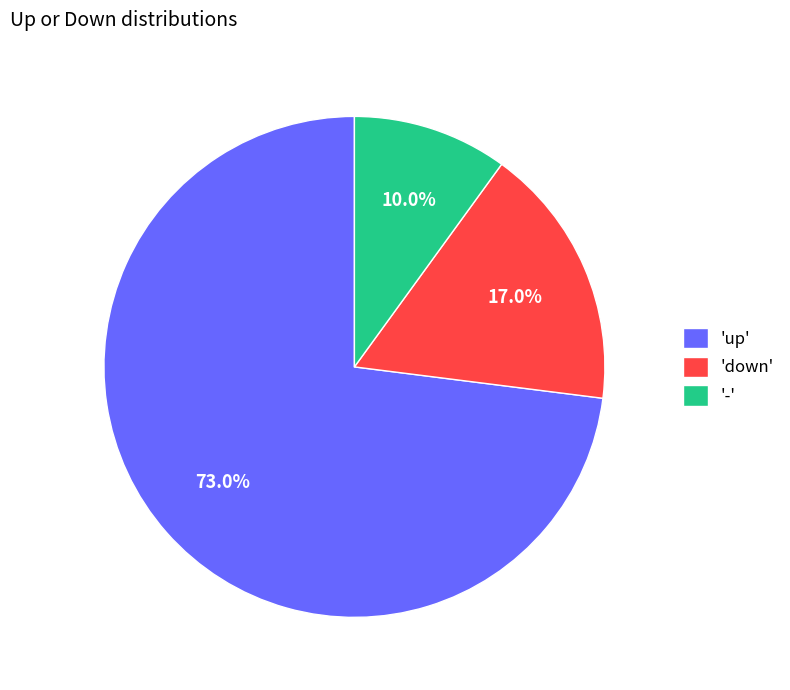

Between 'up' and 'down', which is larger?

'up'